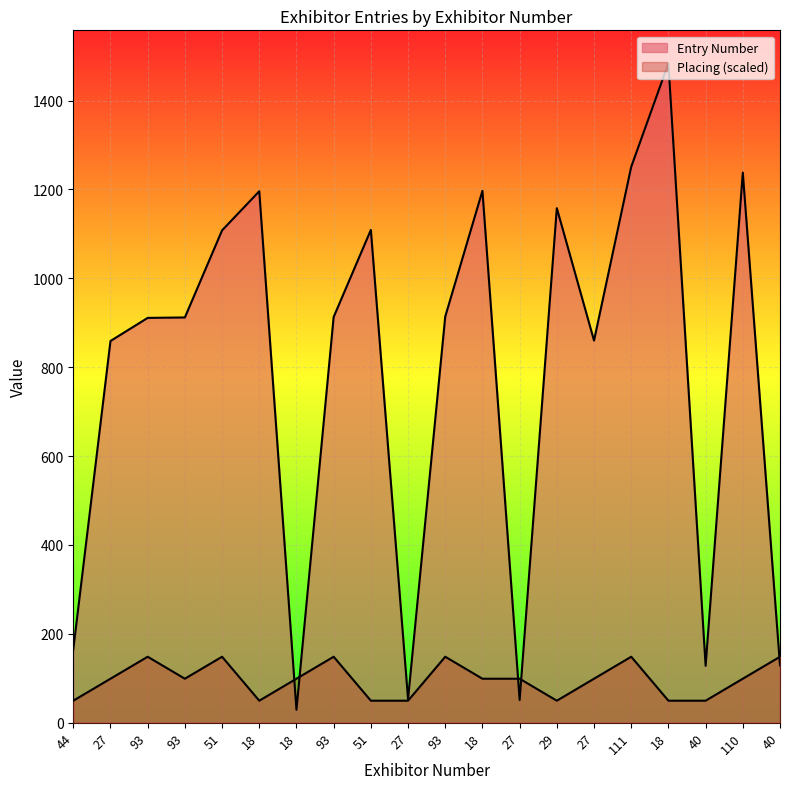

Rank the series by their maximum value, from lowest to highest.

Placing, Entry Number